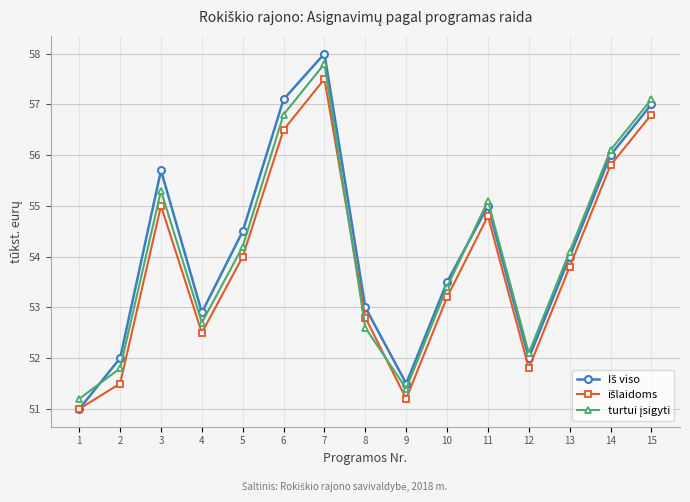

What is the difference between the highest and lowest values at 12?

0.3